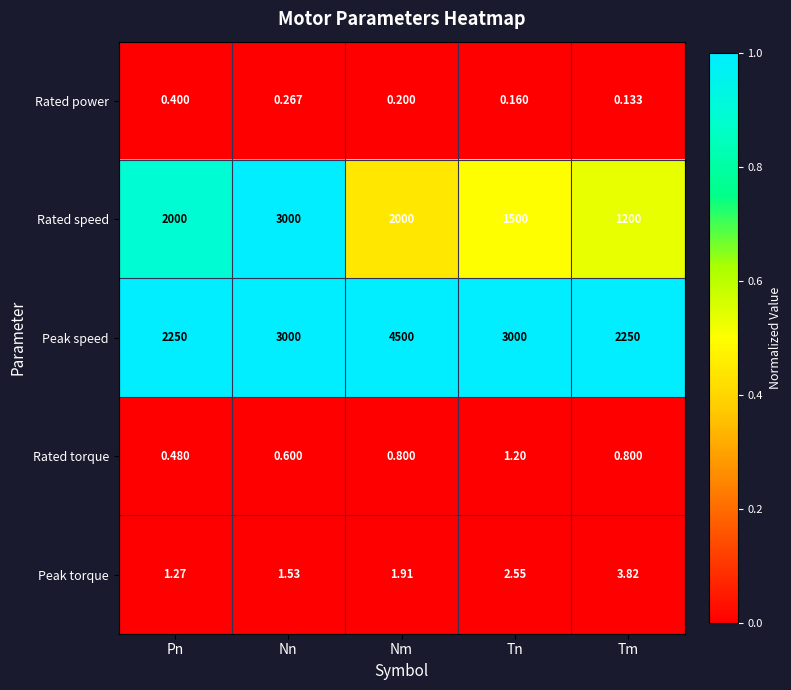

Which series has the largest total across all categories?

Peak speed